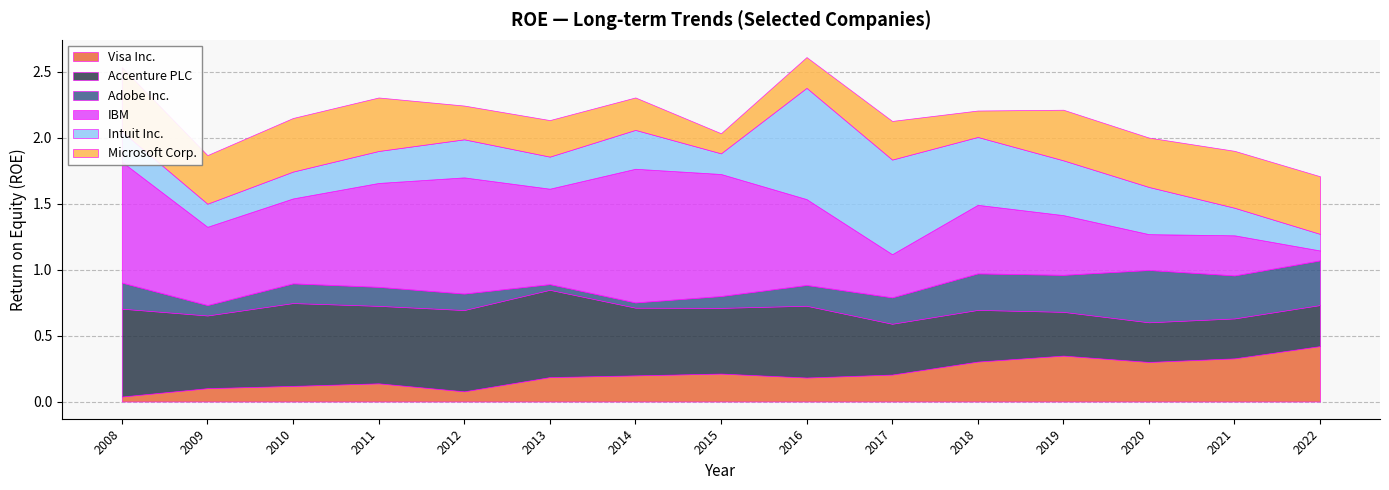

Does the chart have visible grid lines?

Yes